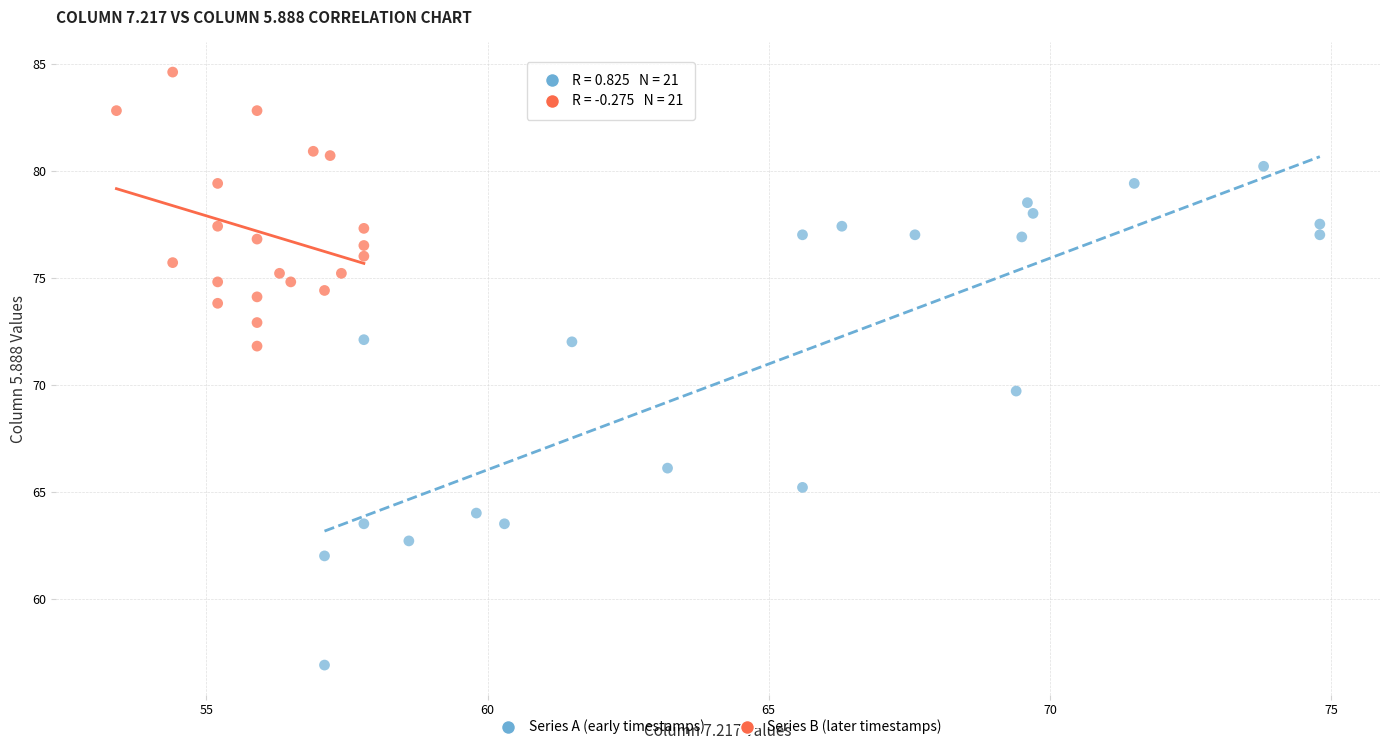

Which series reaches the maximum Y coordinate?

Series B (later timestamps)